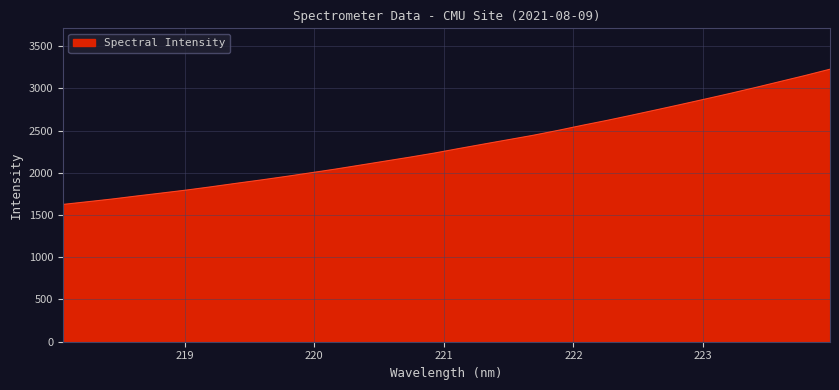

What is the smallest value displayed?

1625.4